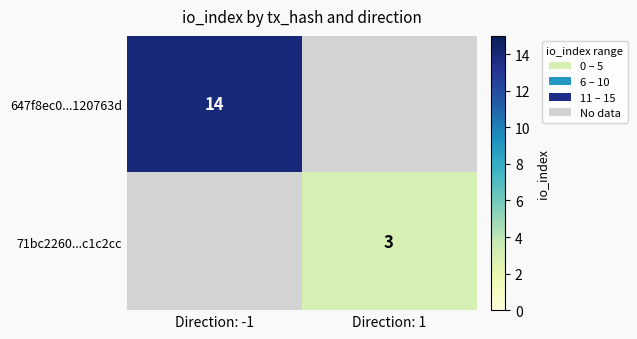

The 71bc2260...c1c2cc series shows 3 at Direction: 1. True or false?

True